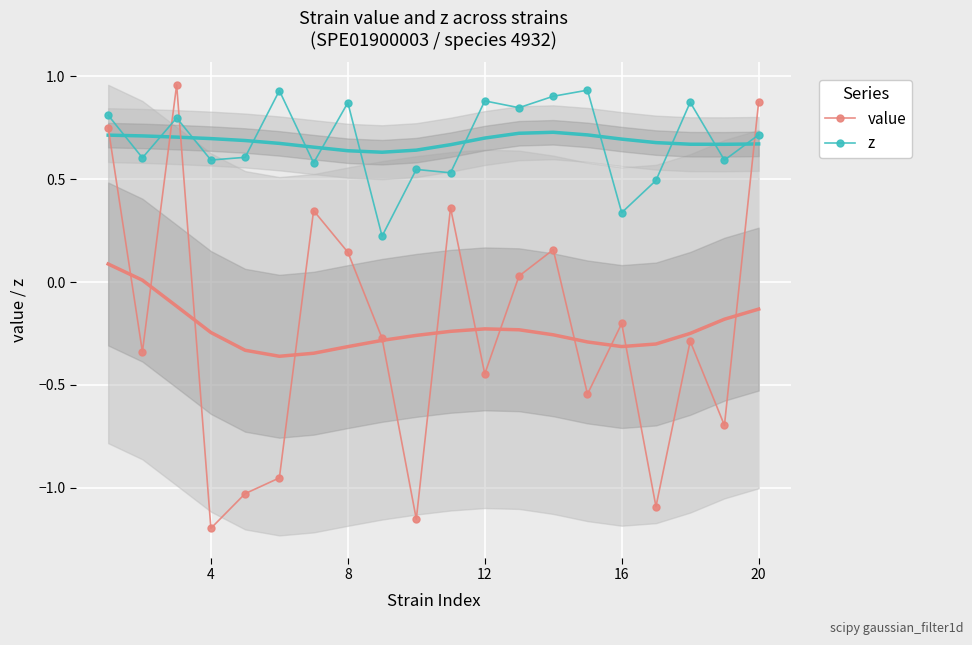

Is this an area chart (filled region under the line)?

No